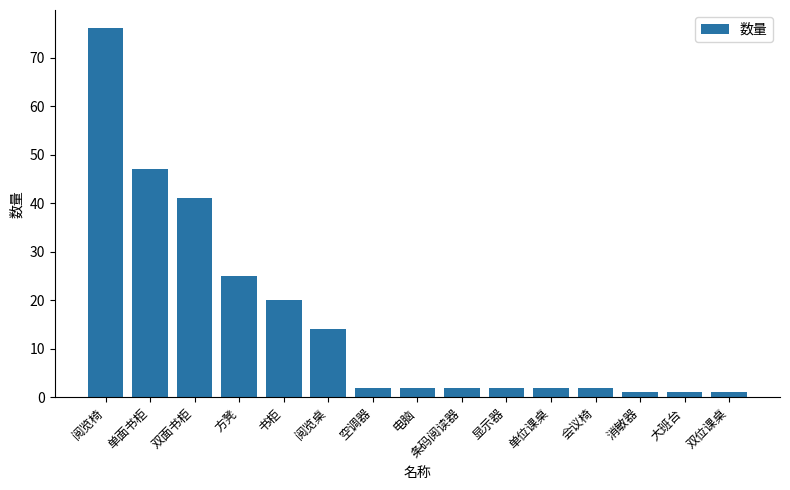

The value at 单位课桌 is 2. True or false?

True